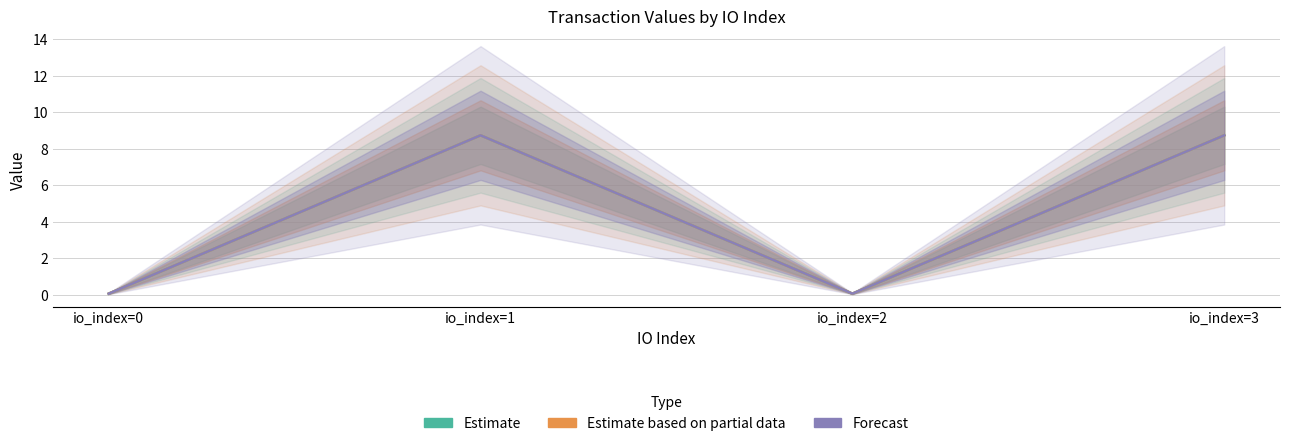

How many interior local valleys does the Estimate series have?

1